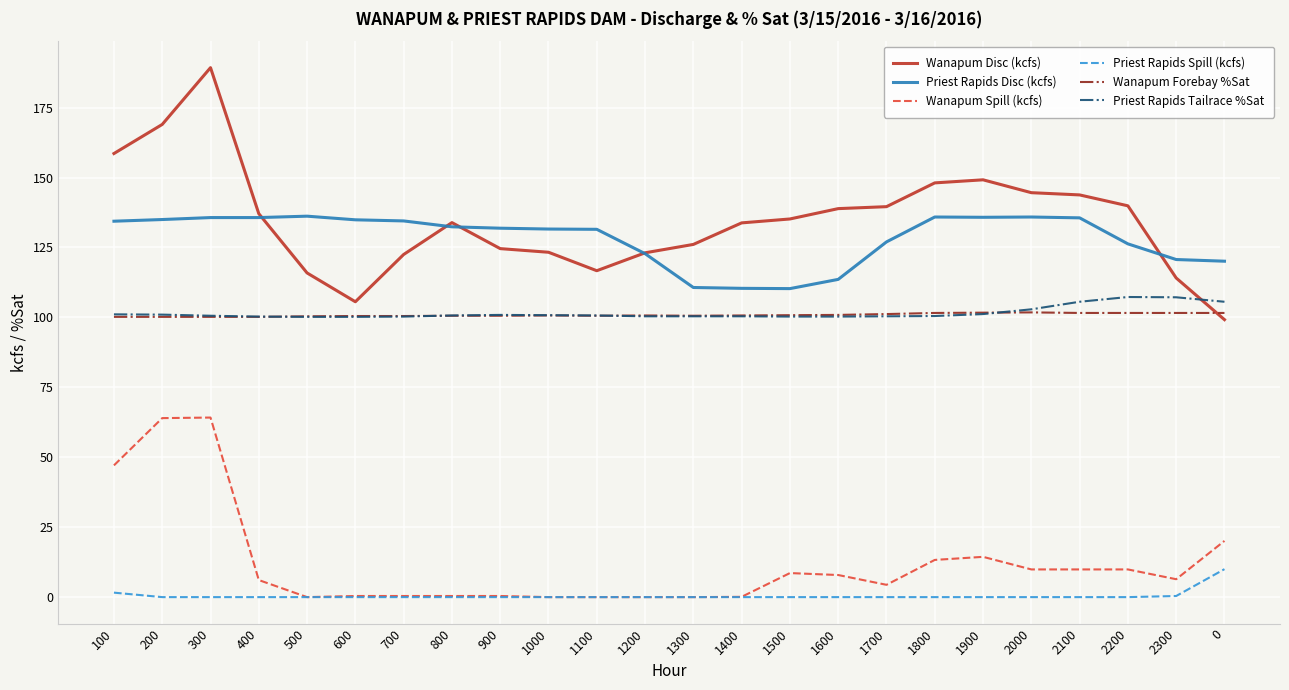

Which category has the highest value across all series?

300